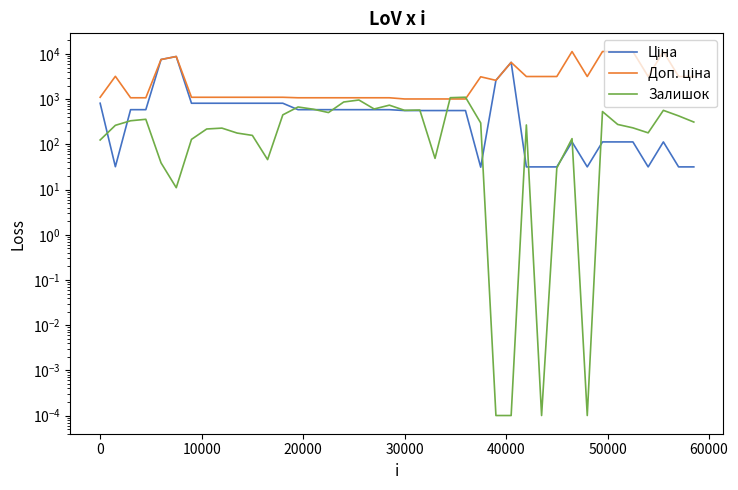

In Доп. ціна, how many points are lower than both neighbors (excluding endpoints)?

3